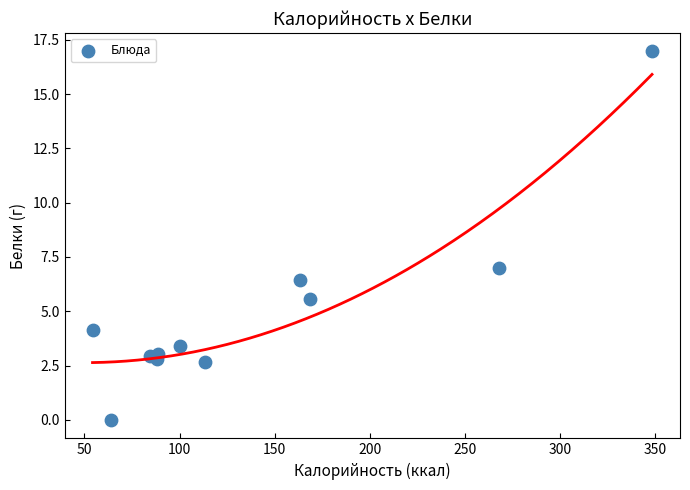

What Y value in the scatter plot is closest to 8?

7.0